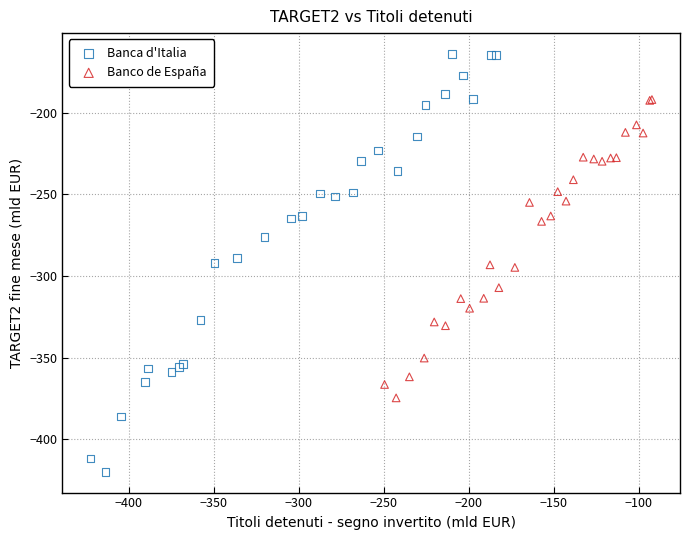

What are all the series names shown in the legend?

Banca d'Italia, Banco de España